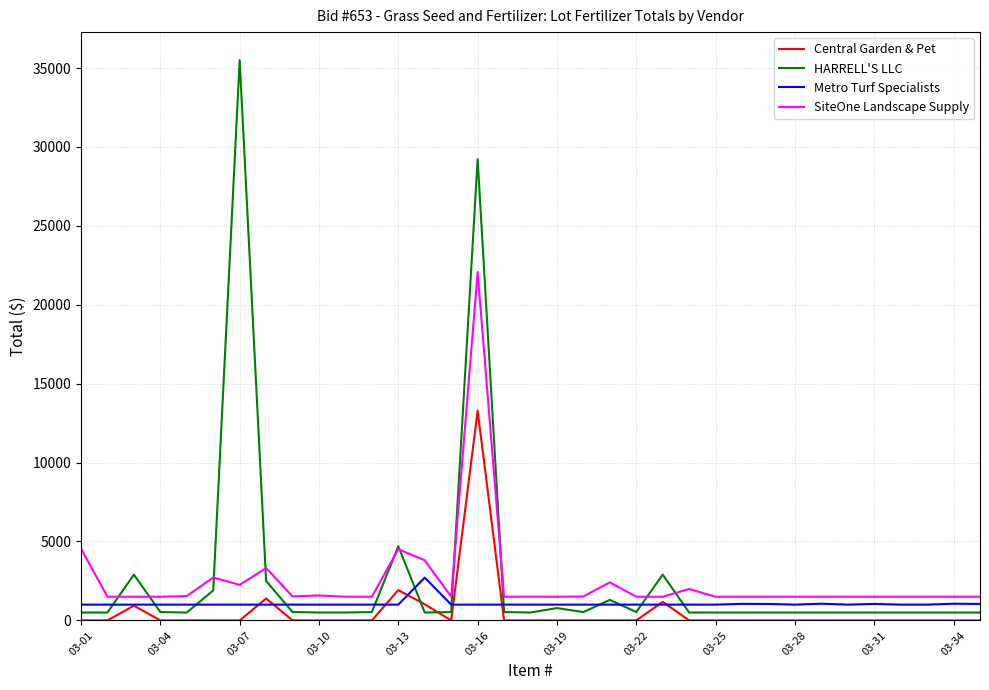

True or false: Central Garden & Pet and Metro Turf Specialists cross at least once.

True